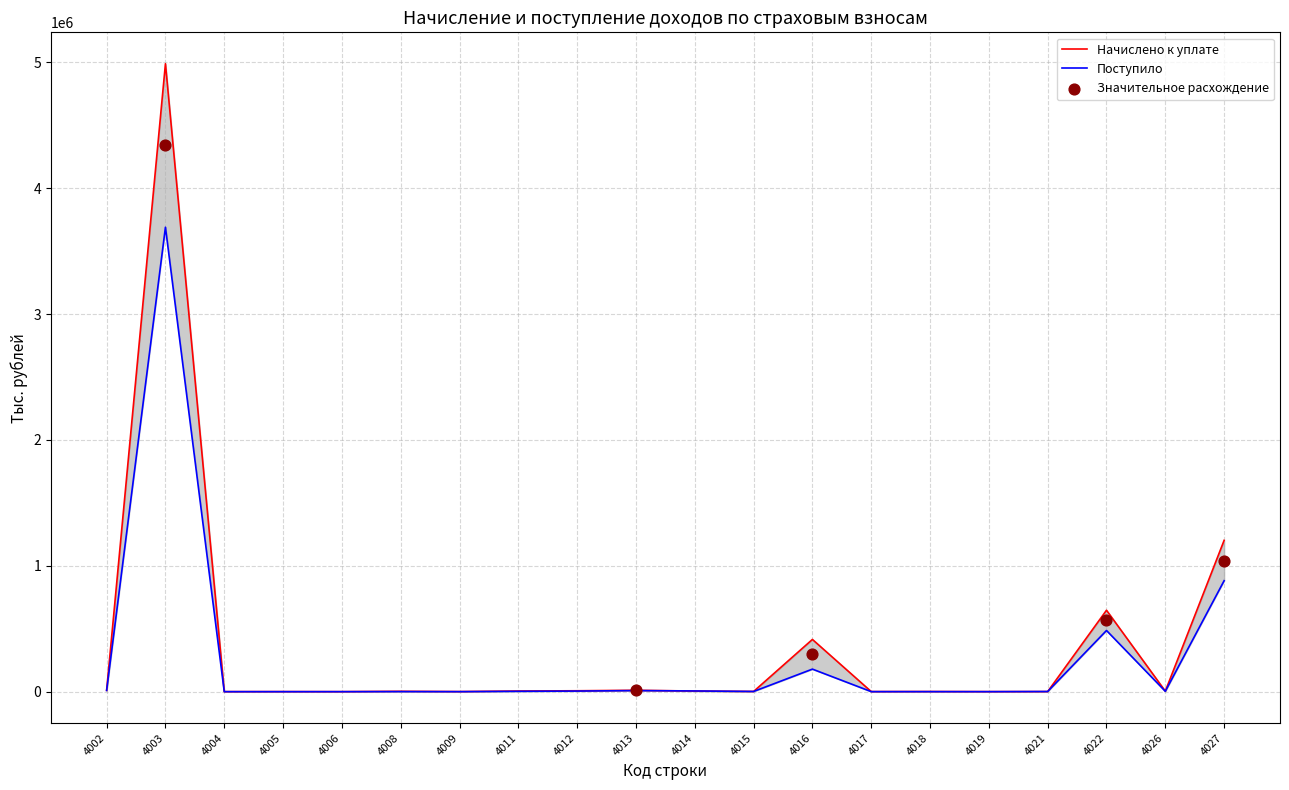

Which series has the largest total across all categories?

Начислено к уплате